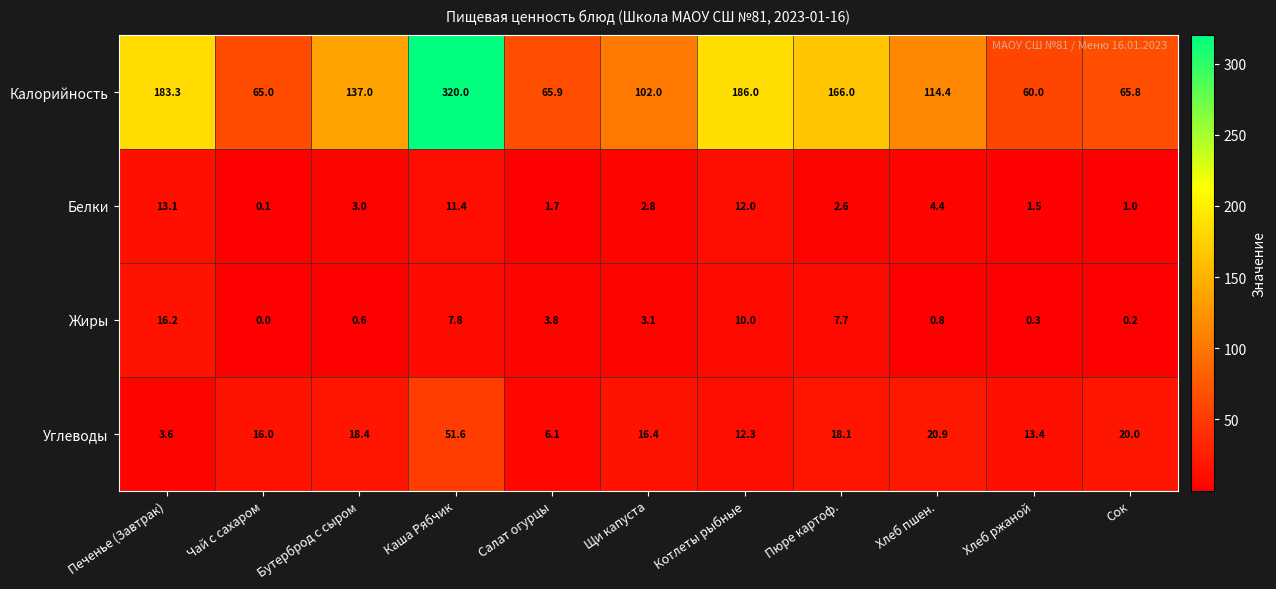

True or false: Калорийность has a value of 137.0 at Бутерброд с сыром.

True